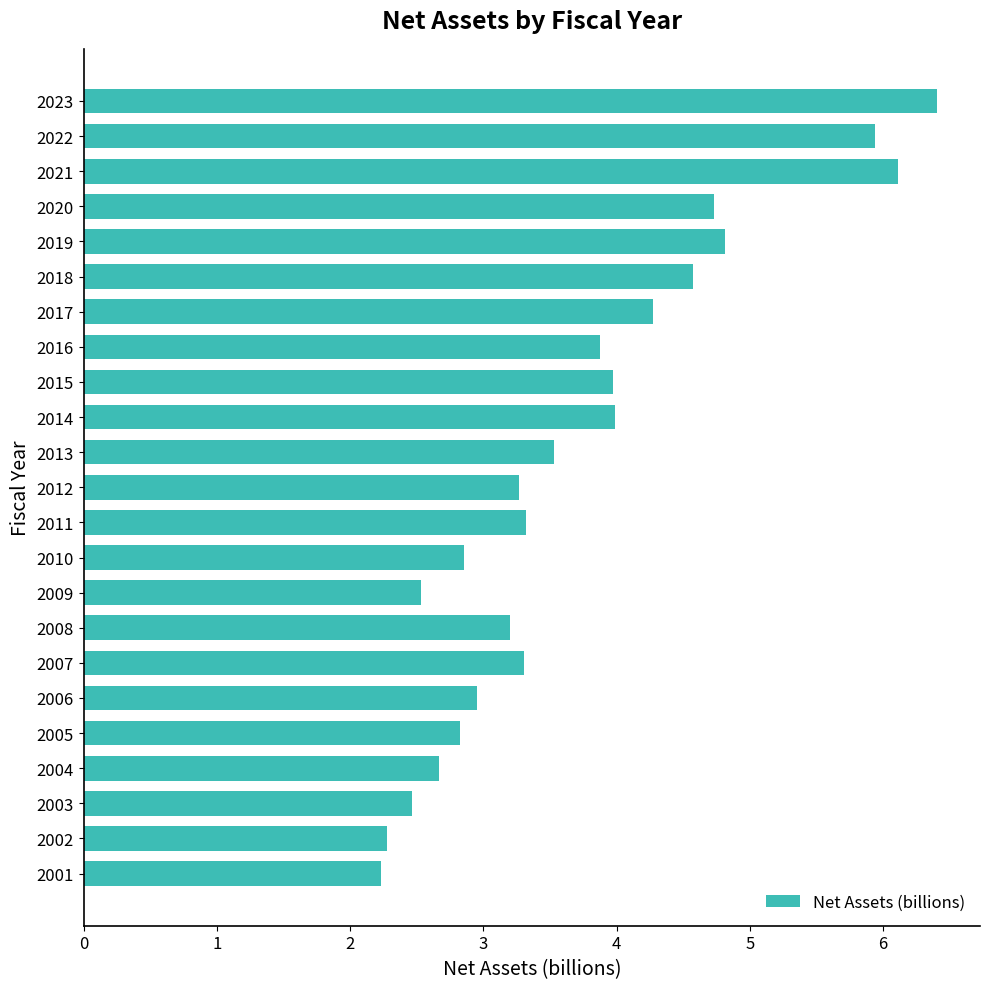

What is the ratio of the value at 2007 to the value at 2006?

1.1